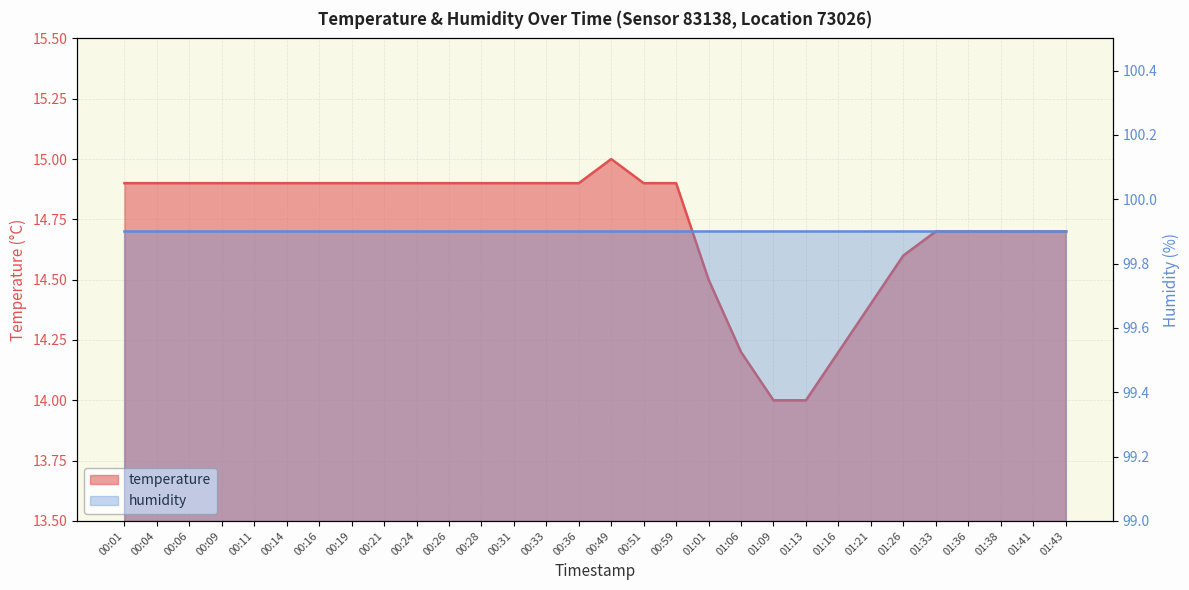

The chart shows a value of 14.9 at 00:33. True or false?

True